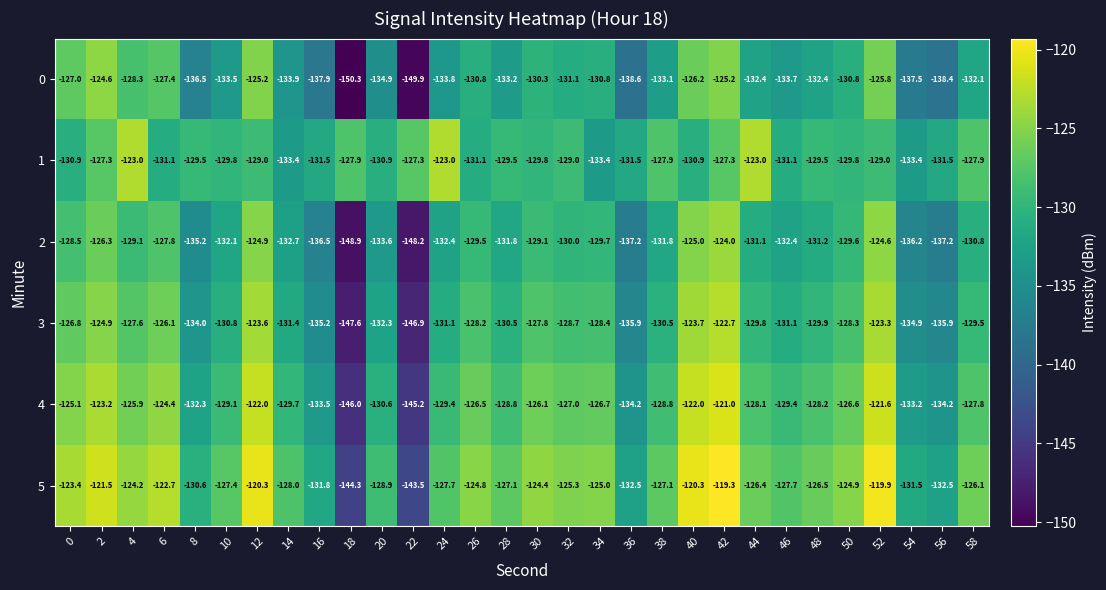

At which label is 4 closest to -133?

54